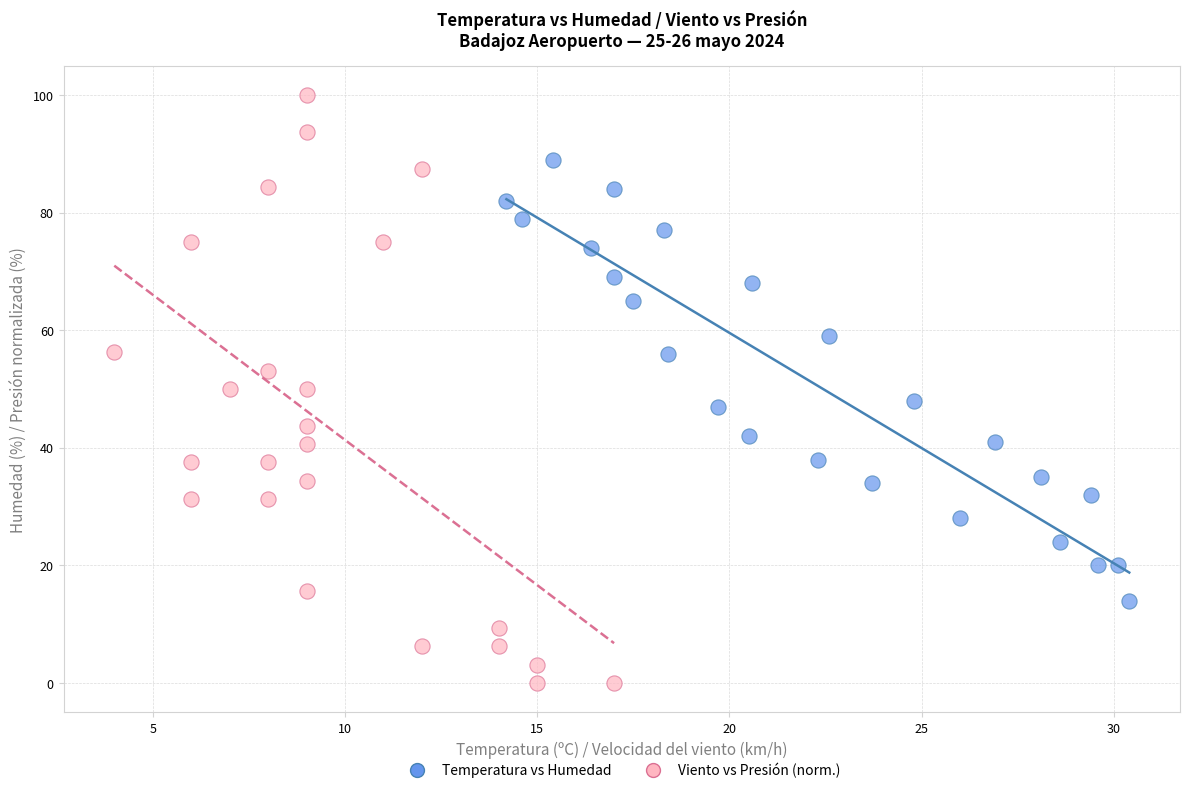

Which series reaches the minimum Y coordinate?

Viento vs Presión (norm.)